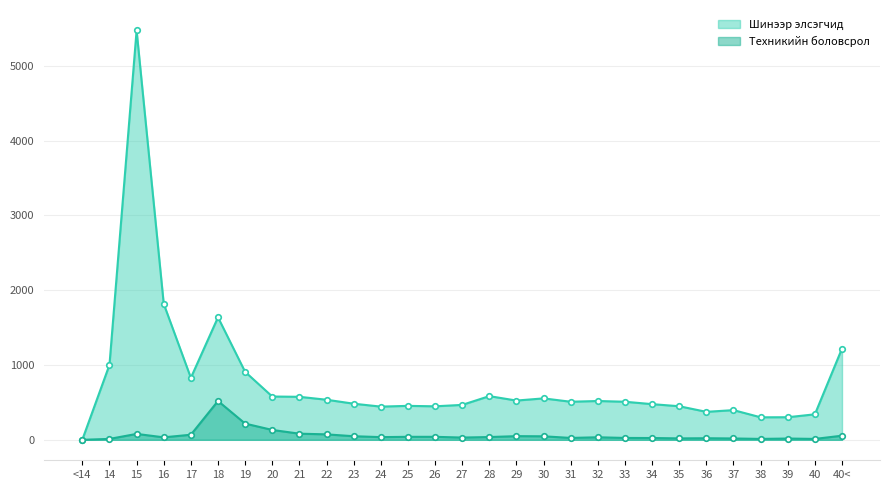

Which category has the highest value in the Шинээр элсэгчид series?

15